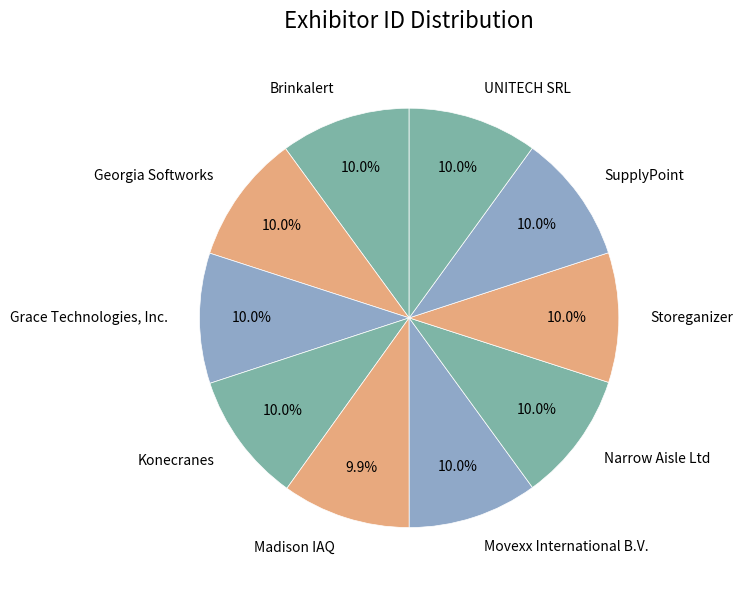

To the nearest percent, what portion does Grace Technologies, Inc. represent?

10%